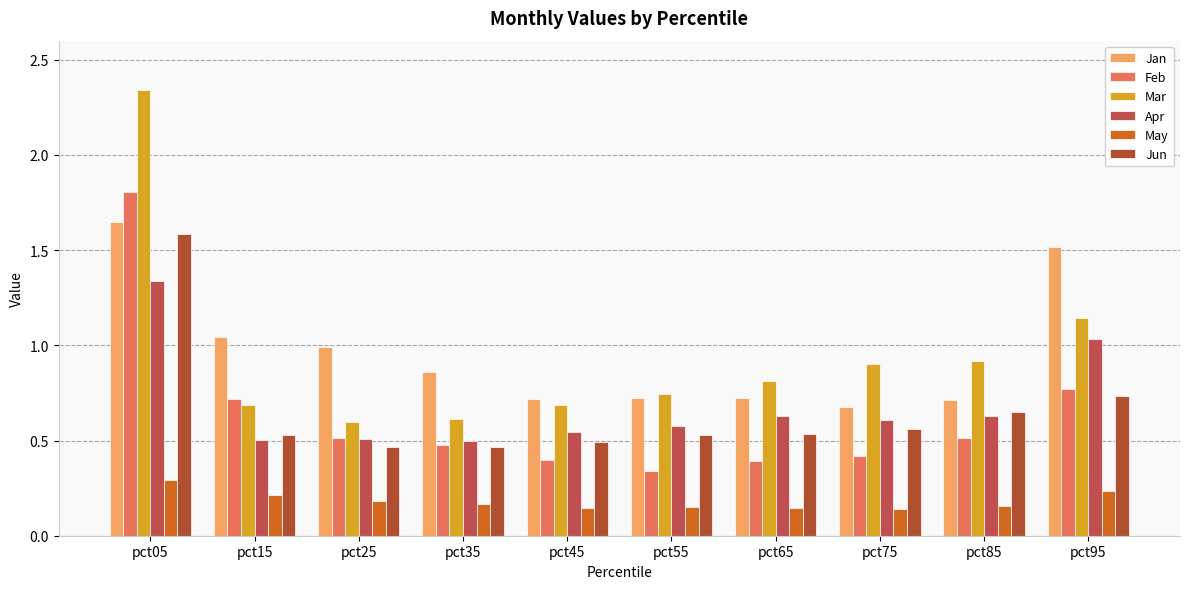

The Jun series shows 2.7 at pct05. True or false?

False